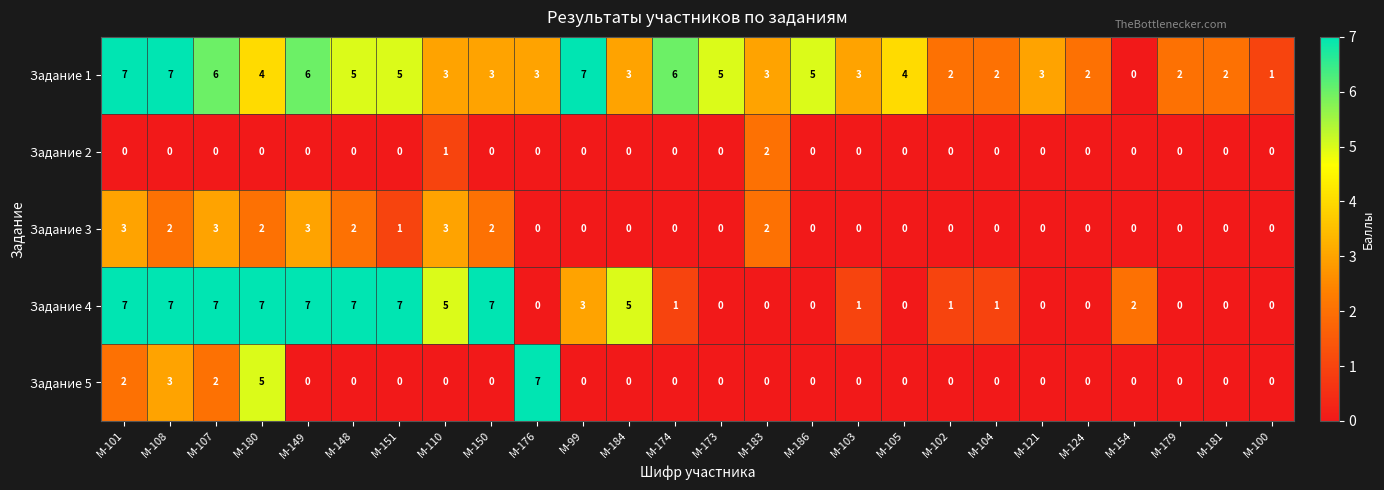

What is the total value across all series at М-148?

14